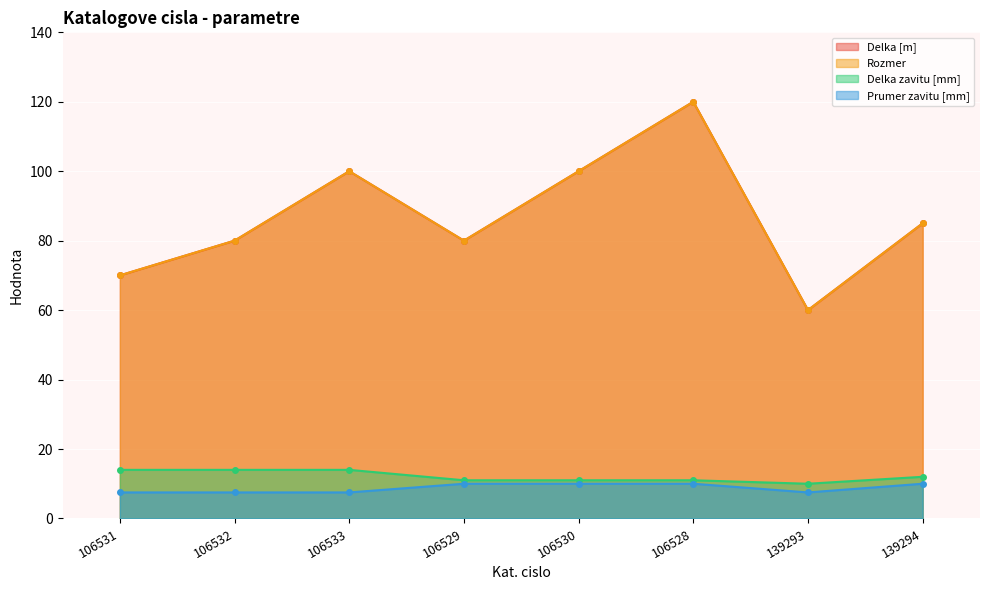

What is the difference between the second highest and second lowest values in the Prumer zavitu [mm] series?

2.5